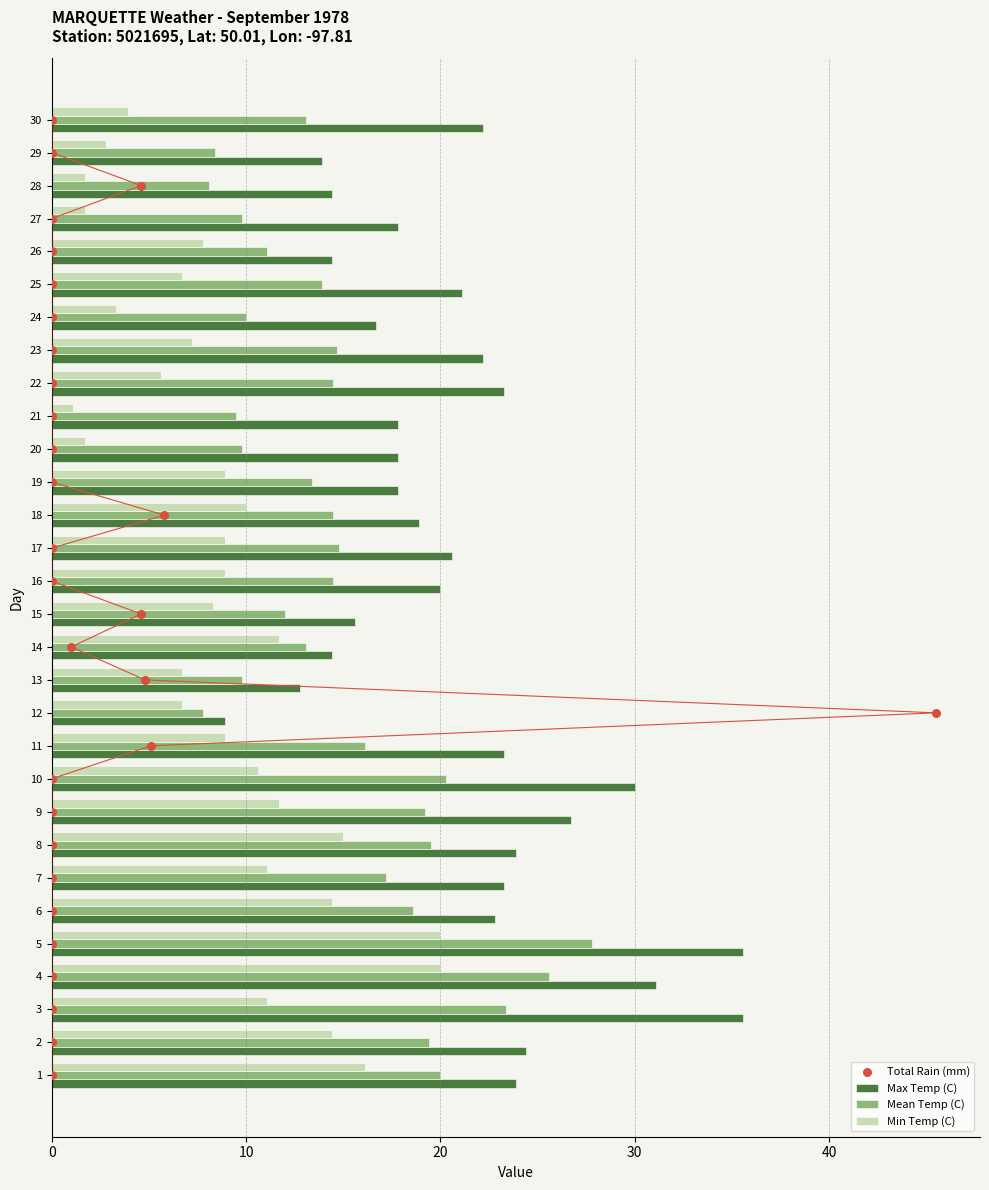

What is the difference between the Mean Temp (C) values at 7 and 20?

7.4